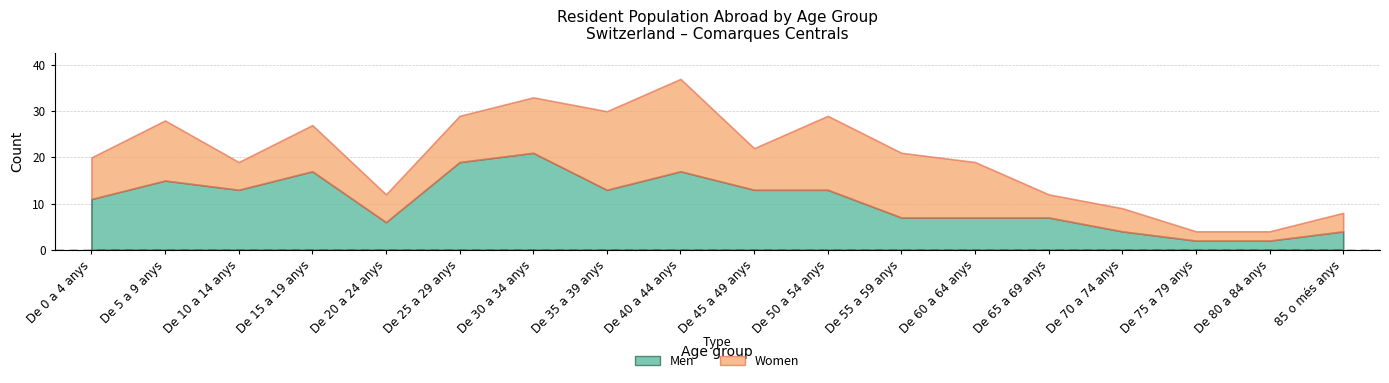

What value does the Women series have at De 20 a 24 anys?

6